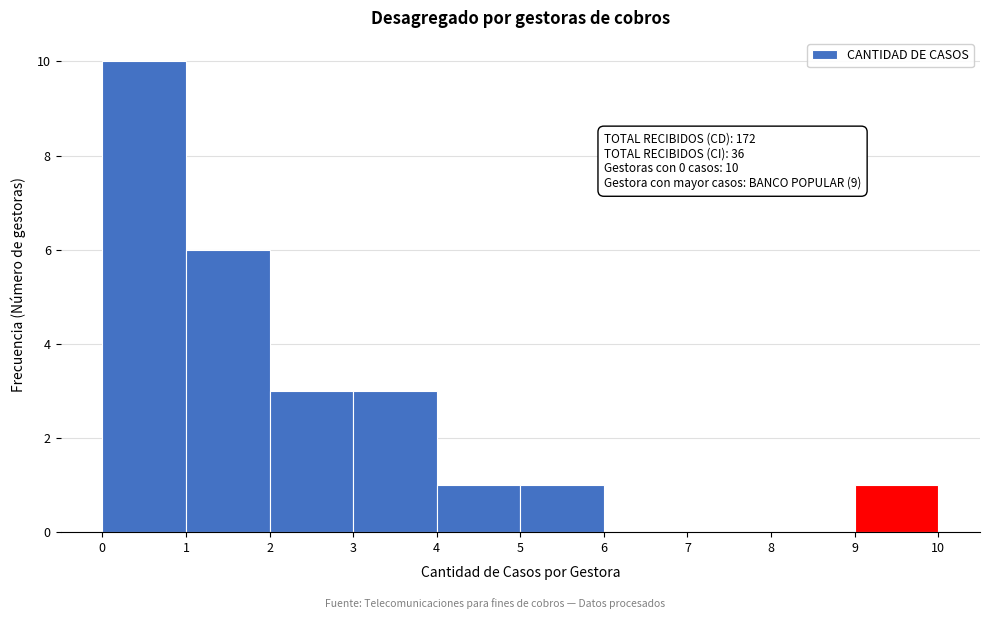

Which range on the x-axis has the tallest bar?

0 to 1